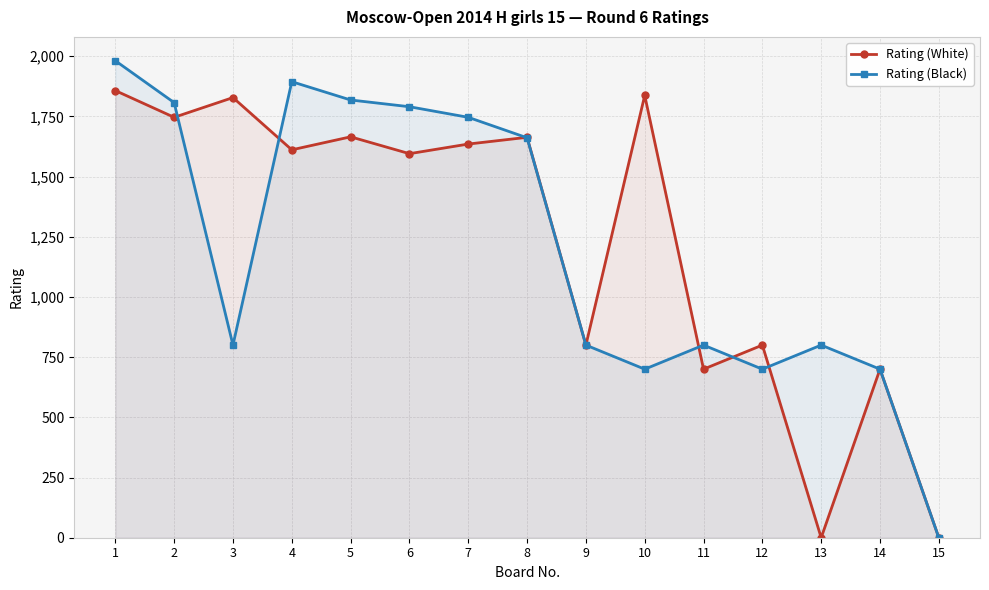

What value does the Rating (Black) series have at 9, to the nearest 100?

800